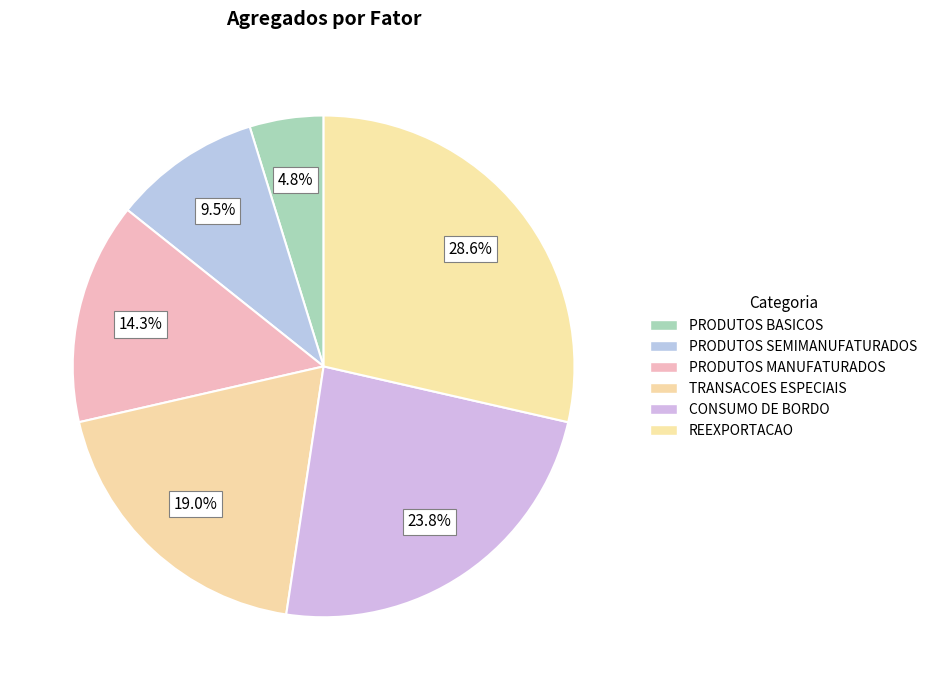

How many slices are in this pie chart?

6